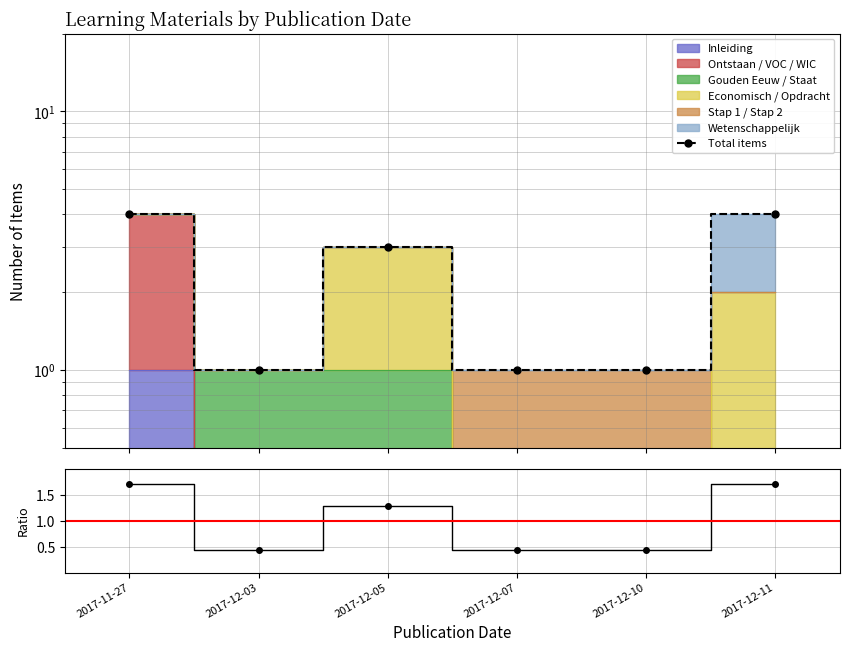

The Ratio series shows 0.4 at 2017-12-10. True or false?

True